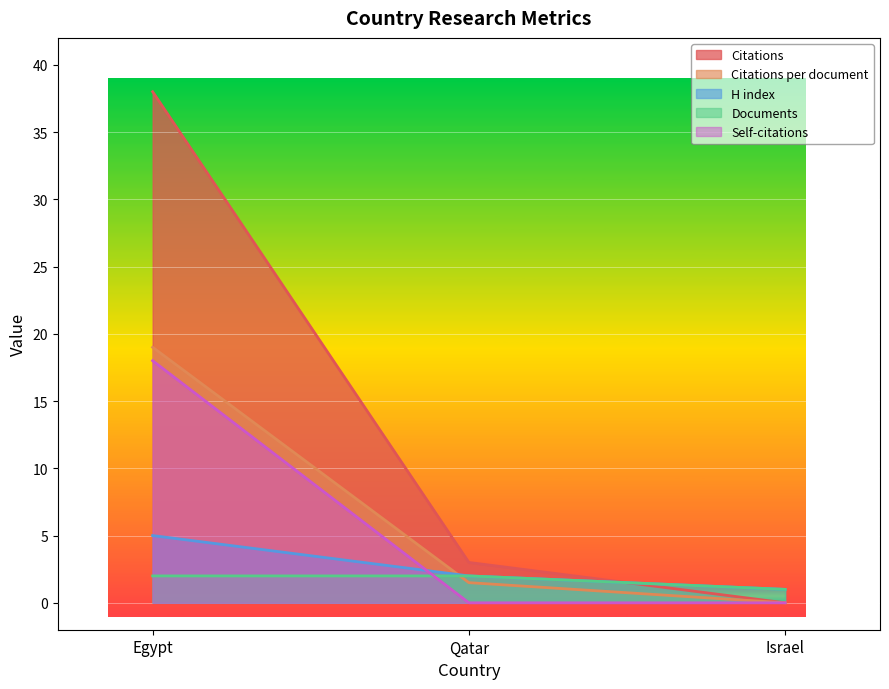

Between Qatar and Israel, which is larger?

Qatar